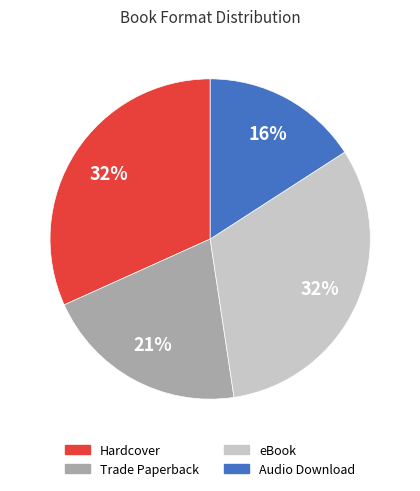

Which category has the smallest portion of the pie?

Audio Download